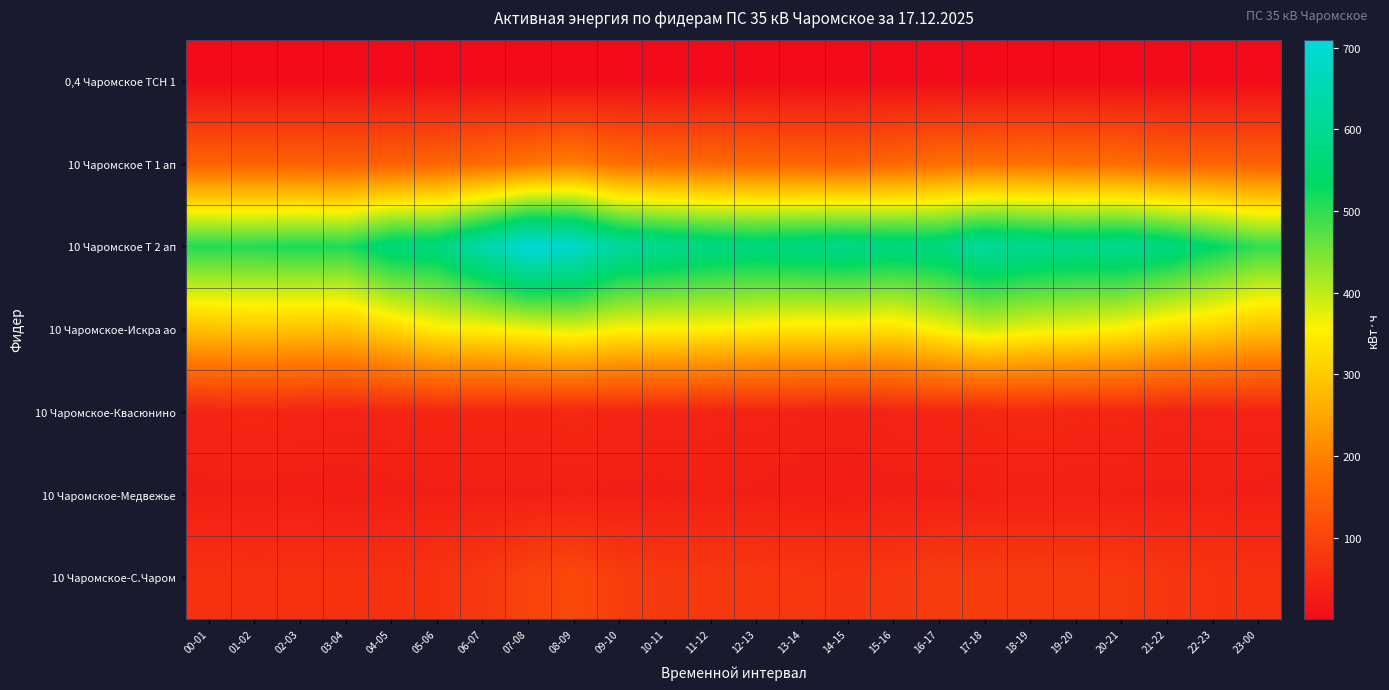

At which category is the sum across all series the highest?

08-09